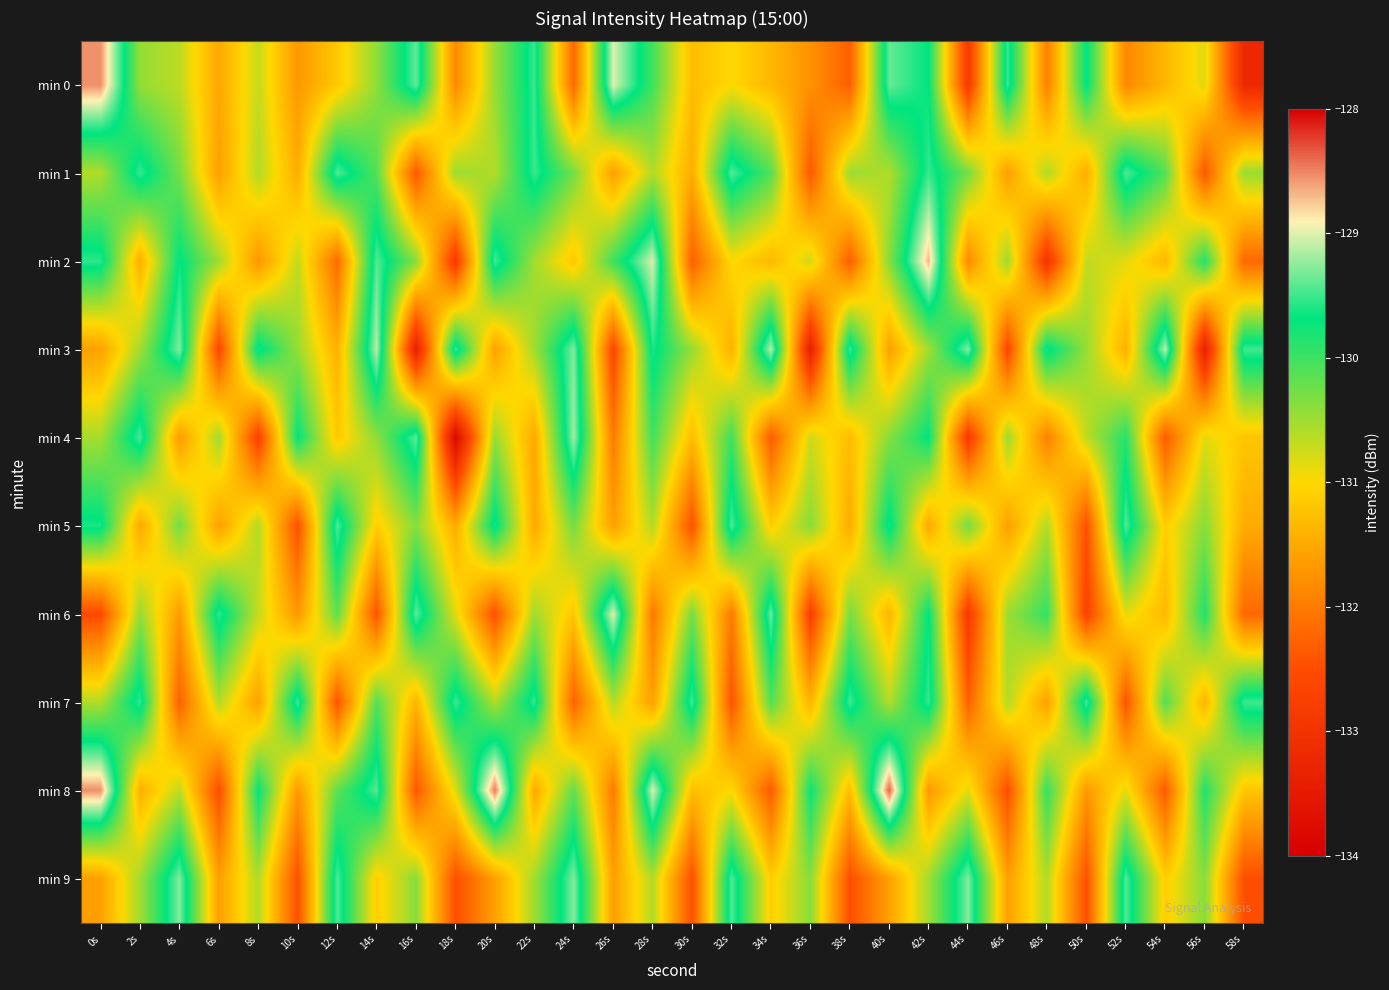

What is the maximum value shown in the chart?

-128.4